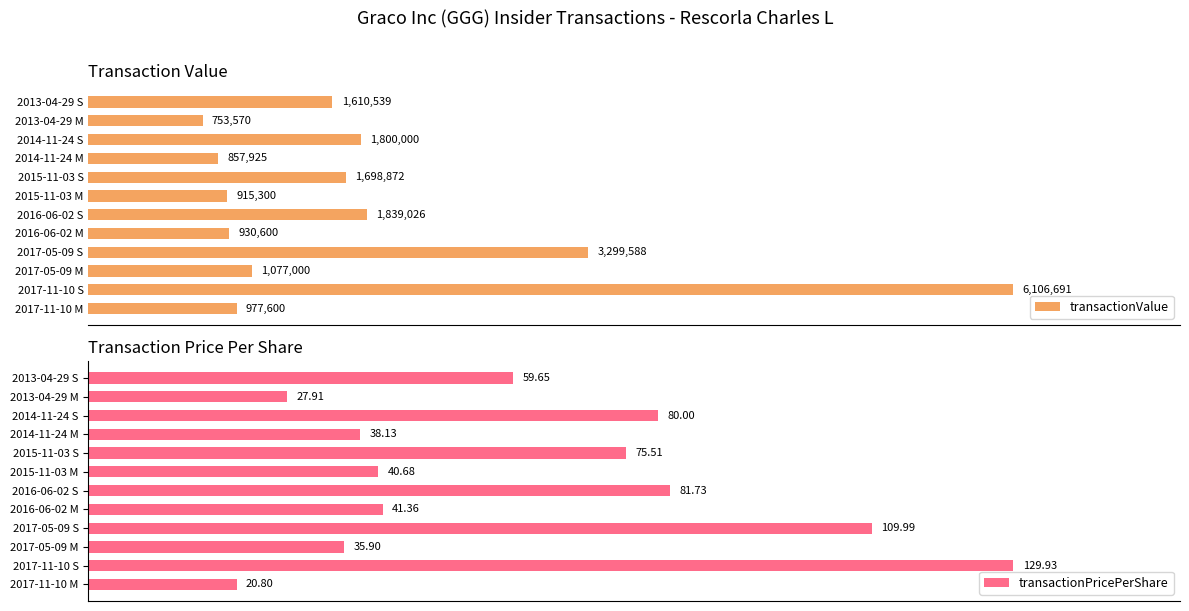

List the labels in order of transactionValue value, largest first.

2017-11-10 S, 2017-05-09 S, 2016-06-02 S, 2014-11-24 S, 2015-11-03 S, 2013-04-29 S, 2017-05-09 M, 2017-11-10 M, 2016-06-02 M, 2015-11-03 M, 2014-11-24 M, 2013-04-29 M